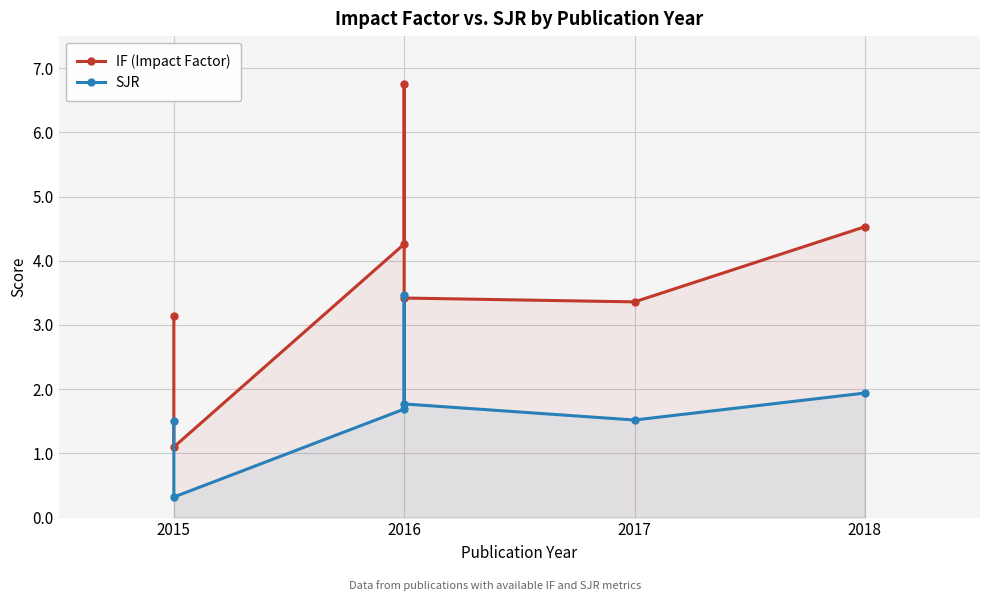

Is it true that SJR equals 1.1 at 2016?

False